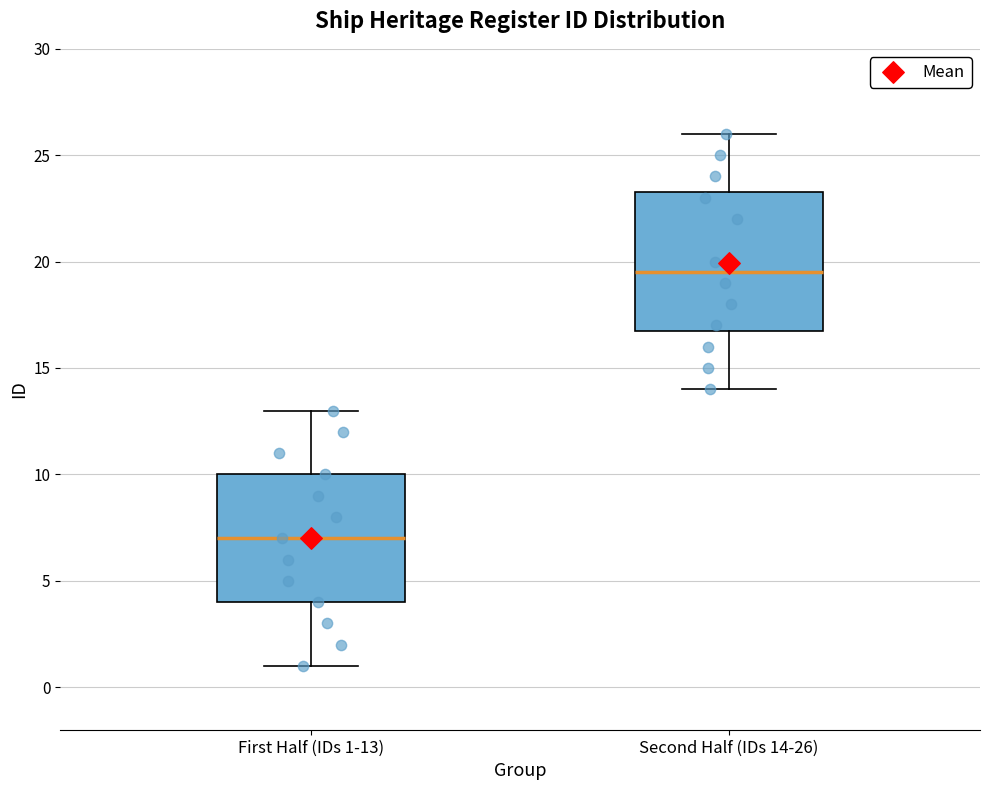

Where is the lower edge of the box for Second Half (IDs 14-26) on the y-axis? The values are not printed on the chart, so give them approximately, as read against the axis.

17.0